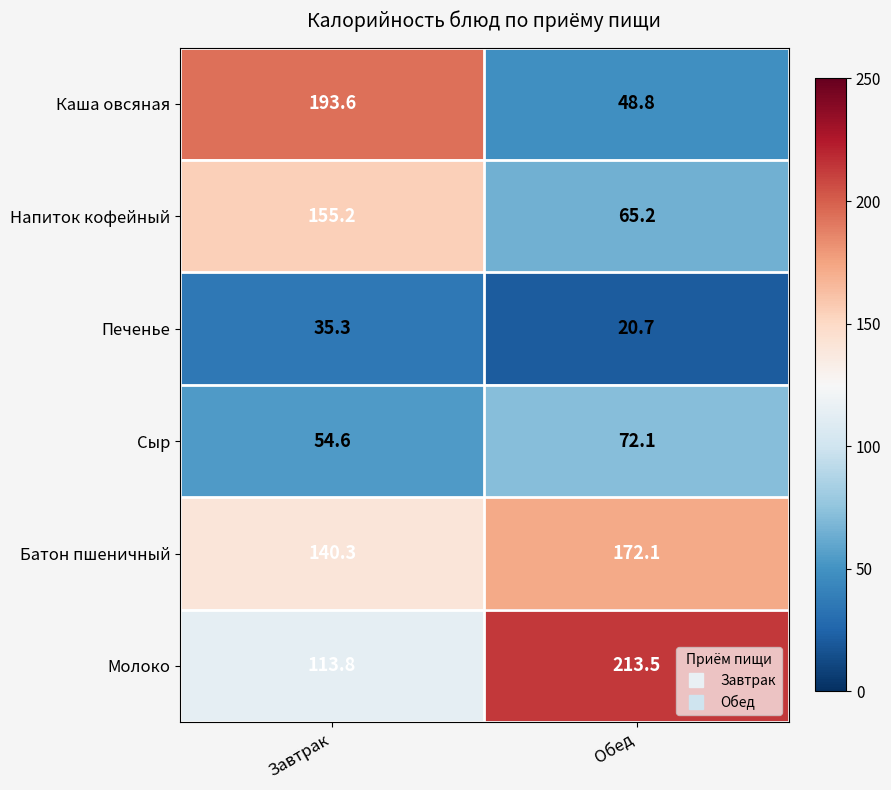

Rank the series at Обед from lowest to highest value.

Печенье, Каша овсяная, Напиток кофейный, Сыр, Батон пшеничный, Молоко